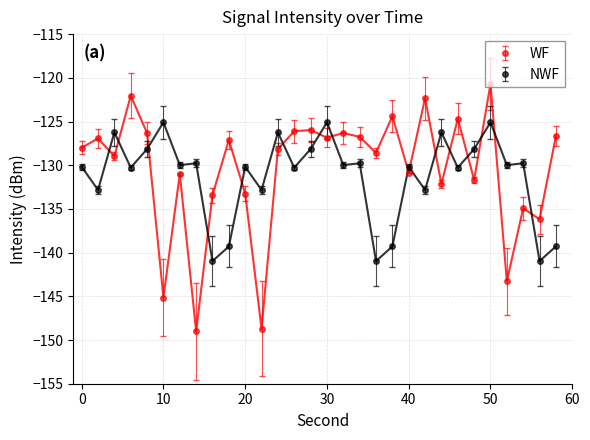

List the series in order of their peak value, lowest first.

NWF, WF